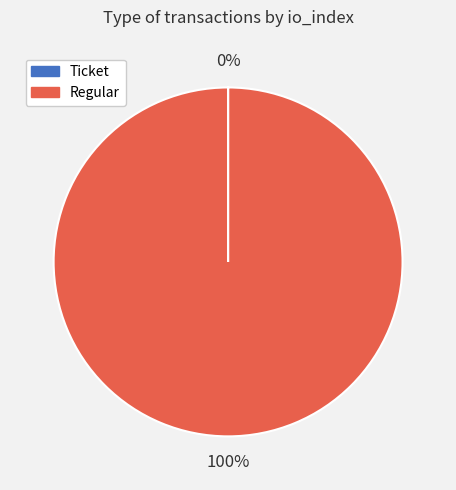

Is it true that Regular is 91% of the pie?

False